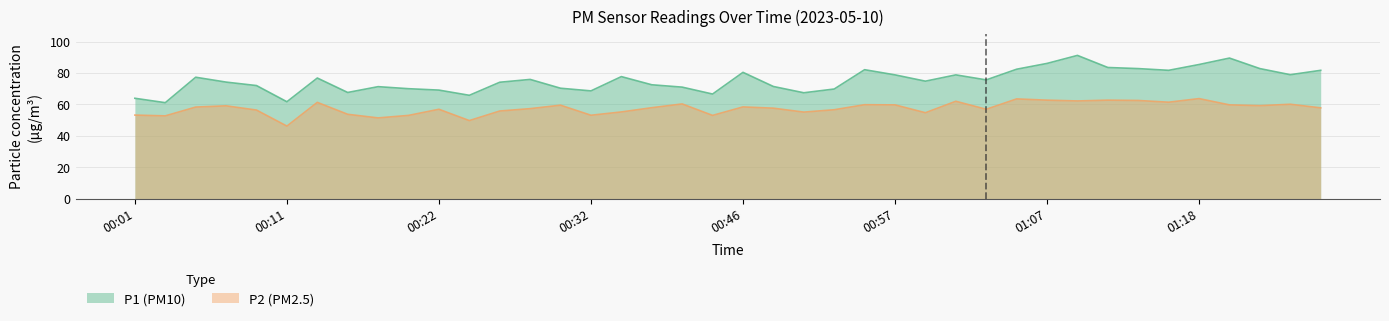

Where does the P2 series first go above 57?

00:05